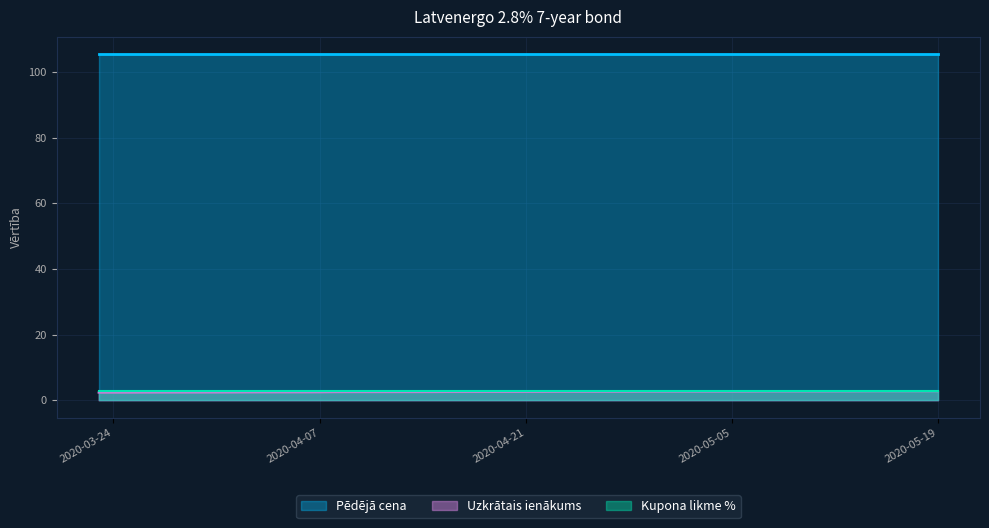

True or false: Uzkrātais ienākums and Pēdējā cena intersect in this chart.

False